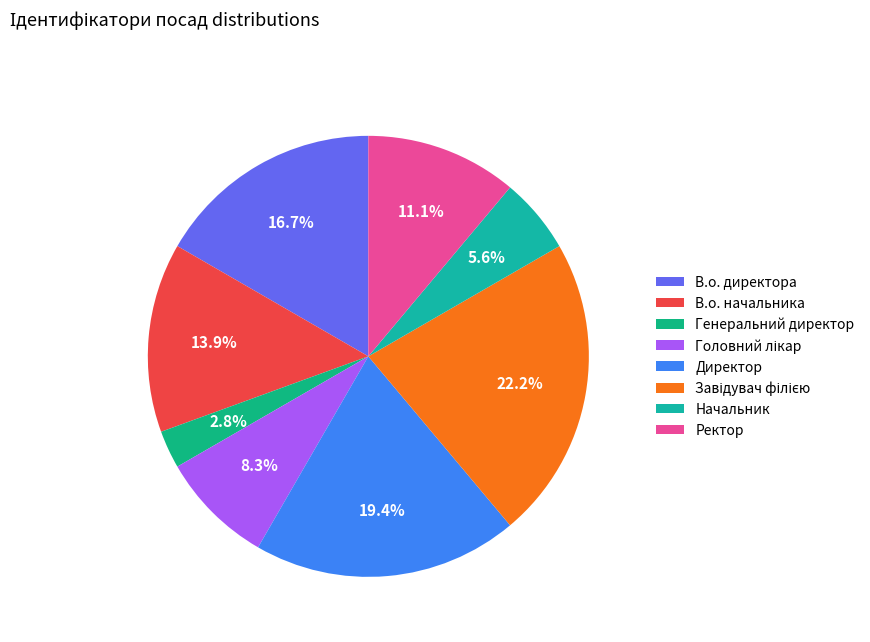

What percentage is the В.о. начальника slice, to the nearest percent?

14%